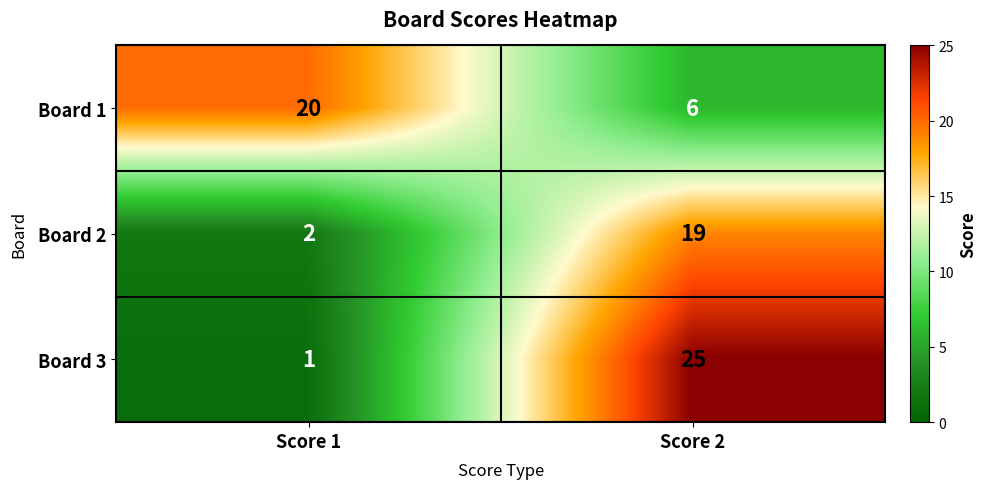

Reading right to left, what are all the values shown in this chart?

Board 1: Score 2=6	Score 1=20
Board 2: Score 2=19	Score 1=2
Board 3: Score 2=25	Score 1=1